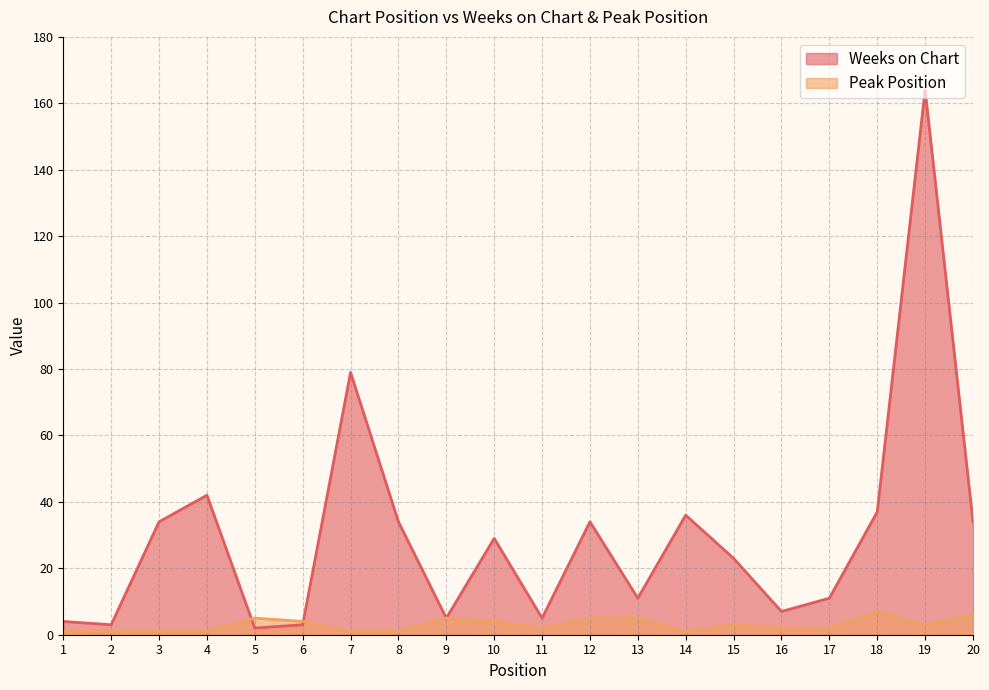

True or false: Weeks on Chart has more than 1 interior local peaks.

True